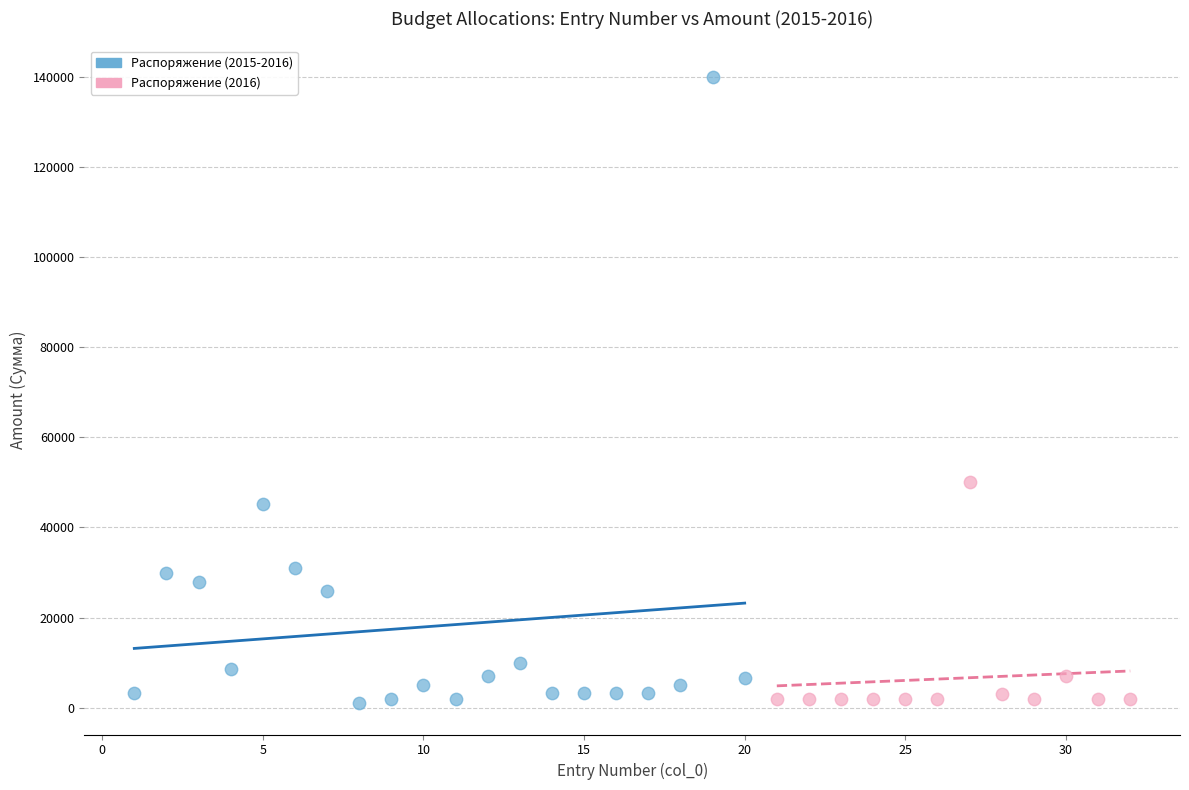

Which series has the largest Y range (max minus min)?

Распоряжение (2015-2016)